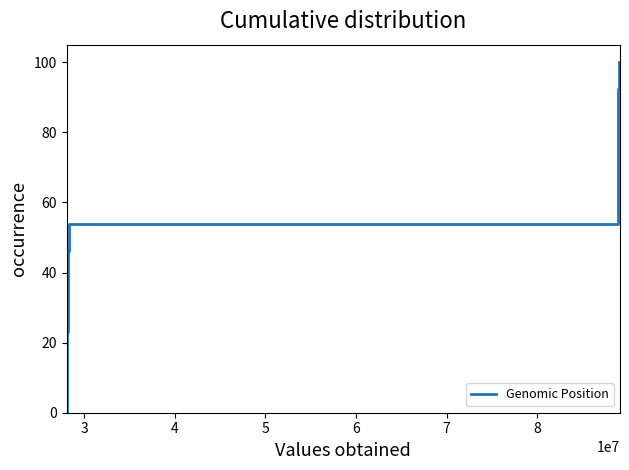

Is it true that the value at 2 is -56.1?

False